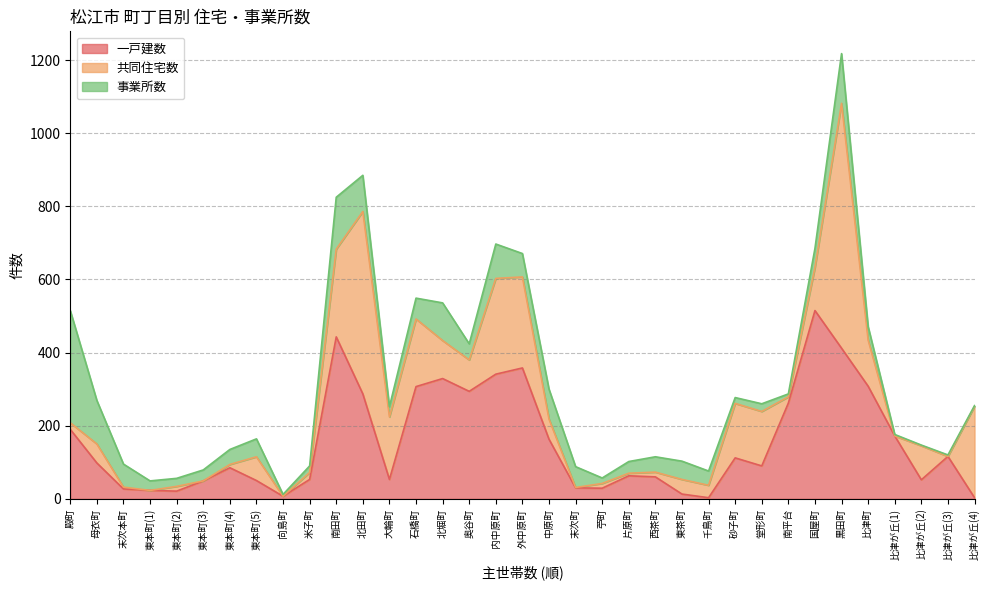

List the labels in order of 事業所数 value, largest first.

殿町, 南田町, 黒田町, 母衣町, 北堀町, 北田町, 内中原町, 中原町, 外中原町, 末次本町, 石橋町, 末次町, 国屋町, 東茶町, 東本町(5), 奥谷町, 西茶町, 東本町(4), 千鳥町, 比津町, 片原町, 東本町(3), 大輪町, 東本町(1), 東本町(2), 堂形町, 米子町, 砂子町, 苧町, 南平台, 向島町, 比津が丘(1), 比津が丘(3), 比津が丘(2), 比津が丘(4)